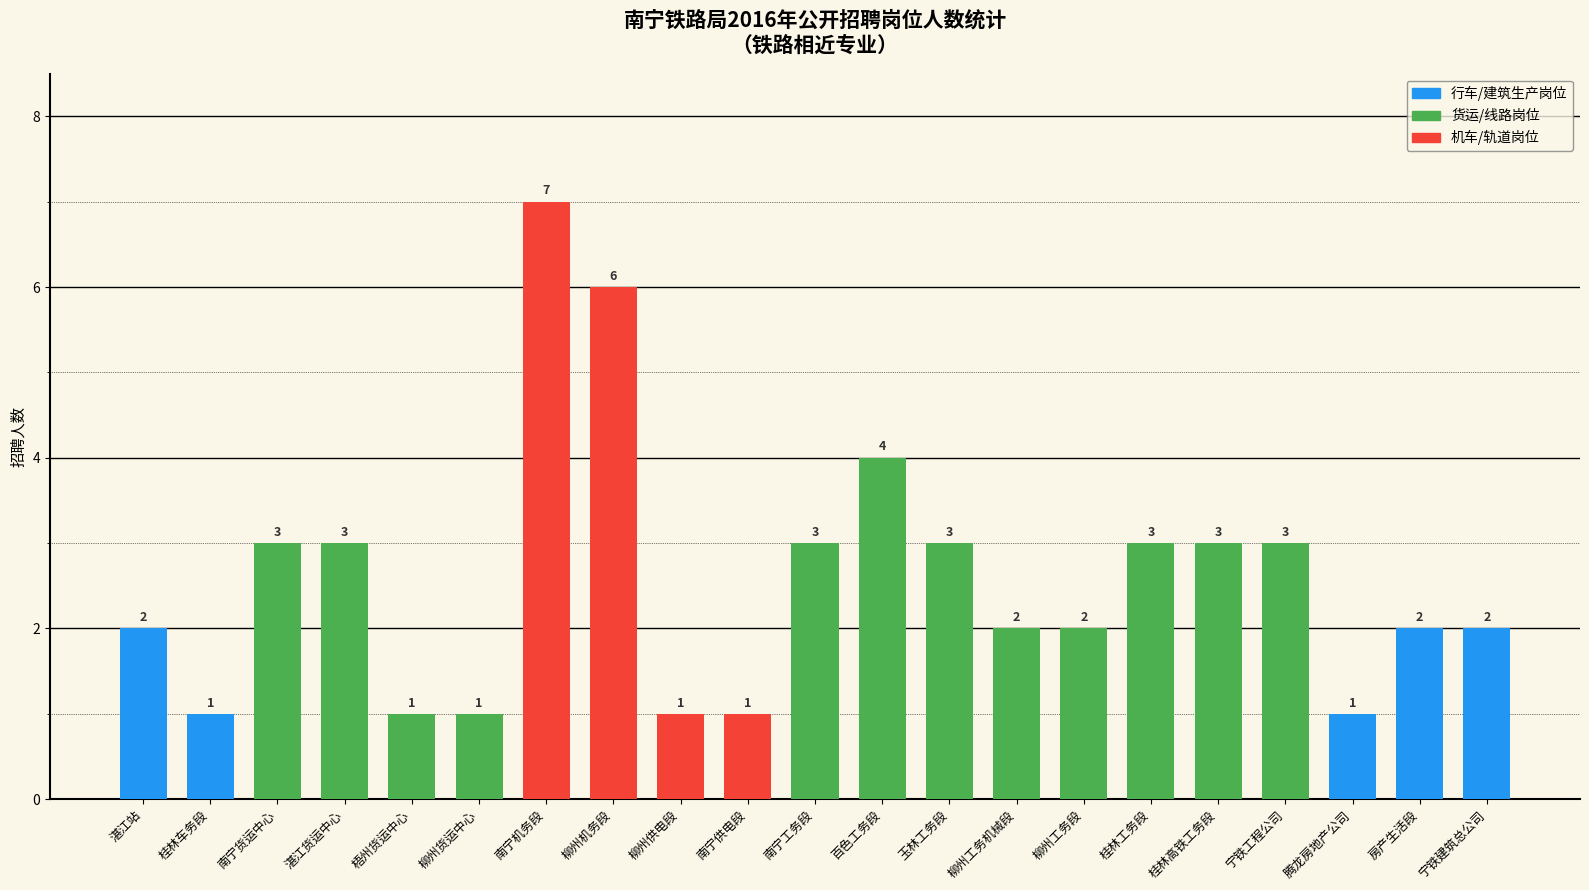

The chart shows a value of 1 at 桂林车务段. True or false?

True